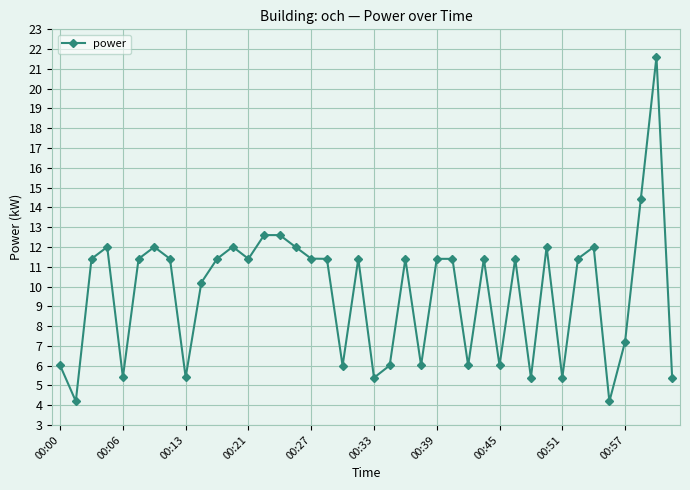

What is the minimum value shown in the chart?

4.2